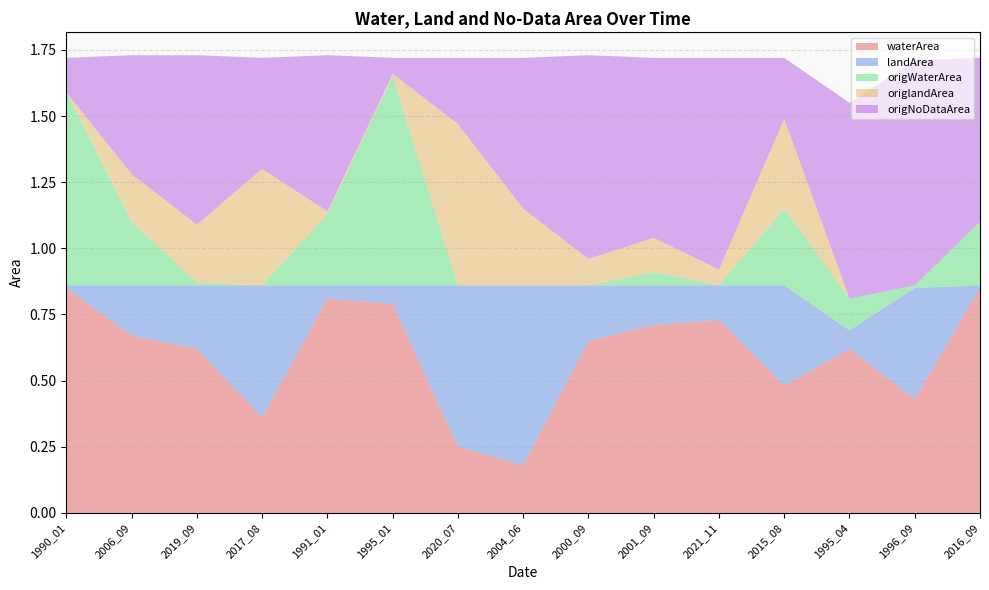

Reading right to left, transcribe all the data shown in this chart.

waterArea: 2016_09=0.8	1996_09=0.4	1995_04=0.6	2015_08=0.5	2021_11=0.7	2001_09=0.7	2000_09=0.7	2004_06=0.2	2020_07=0.2	1995_01=0.8	1991_01=0.8	2017_08=0.4	2019_09=0.6	2006_09=0.7	1990_01=0.8
landArea: 2016_09=0.0	1996_09=0.4	1995_04=0.1	2015_08=0.4	2021_11=0.1	2001_09=0.1	2000_09=0.2	2004_06=0.7	2020_07=0.6	1995_01=0.1	1991_01=0.1	2017_08=0.5	2019_09=0.2	2006_09=0.2	1990_01=0.0
origWaterArea: 2016_09=0.2	1996_09=0.0	1995_04=0.1	2015_08=0.3	2021_11=0.0	2001_09=0.1	2000_09=0.0	2004_06=0.0	2020_07=0.0	1995_01=0.8	1991_01=0.3	2017_08=0.0	2019_09=0.0	2006_09=0.2	1990_01=0.7
origlandArea: 2016_09=0.0	1996_09=0.0	1995_04=0.0	2015_08=0.3	2021_11=0.1	2001_09=0.1	2000_09=0.1	2004_06=0.3	2020_07=0.6	1995_01=0.0	1991_01=0.0	2017_08=0.4	2019_09=0.2	2006_09=0.2	1990_01=0.0
origNoDataArea: 2016_09=0.6	1996_09=0.8	1995_04=0.7	2015_08=0.2	2021_11=0.8	2001_09=0.7	2000_09=0.8	2004_06=0.6	2020_07=0.2	1995_01=0.1	1991_01=0.6	2017_08=0.4	2019_09=0.6	2006_09=0.5	1990_01=0.1